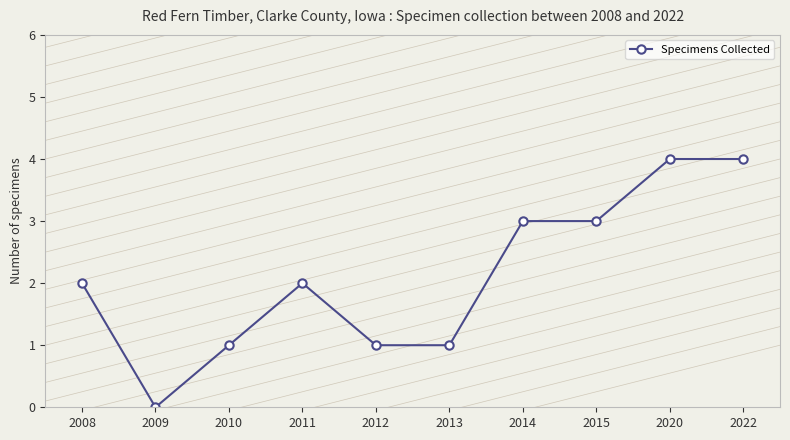

What is the value of the 5th point from the left?

1